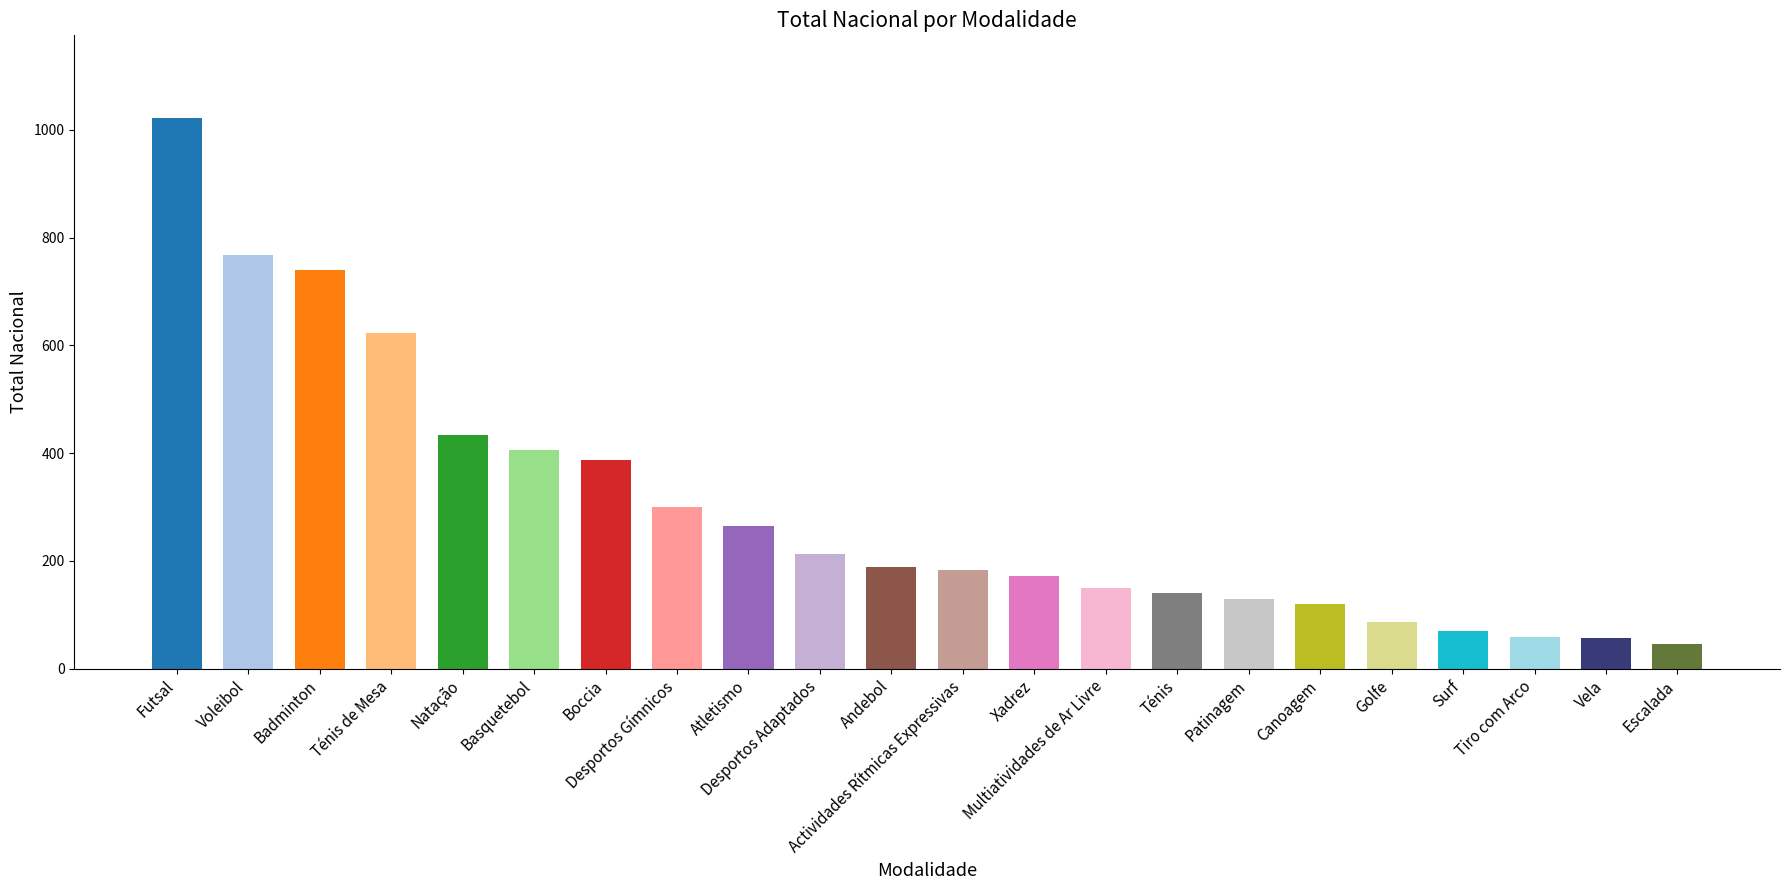

The chart shows a value of 71 at Escalada. True or false?

False